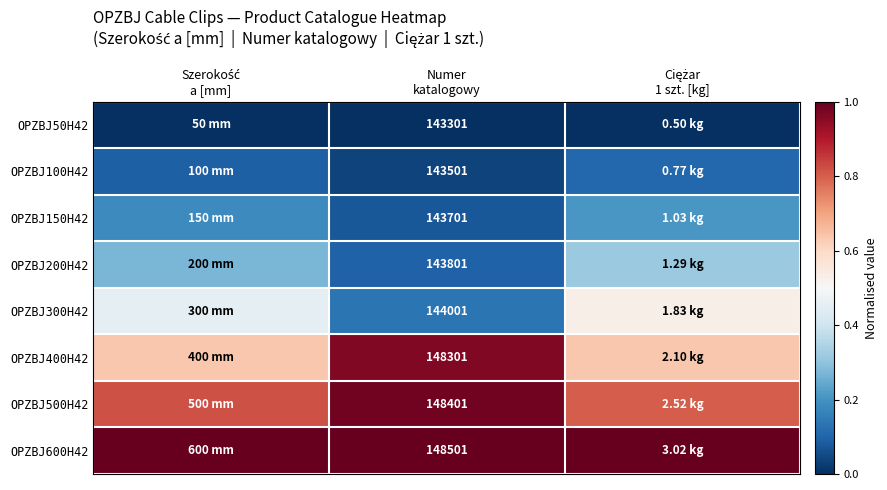

Where is OPZBJ200H42 nearest to the value 0?

Numer katalogowy